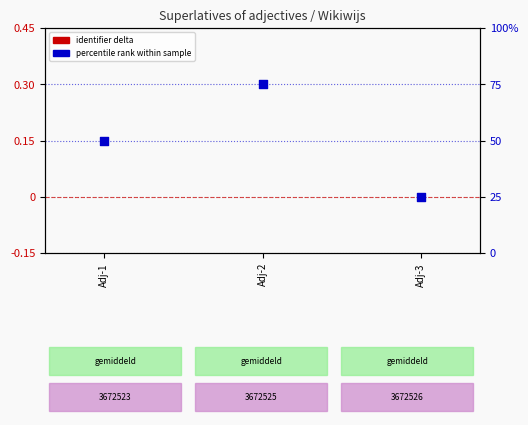

At which category is the sum across all series the highest?

Adj-2